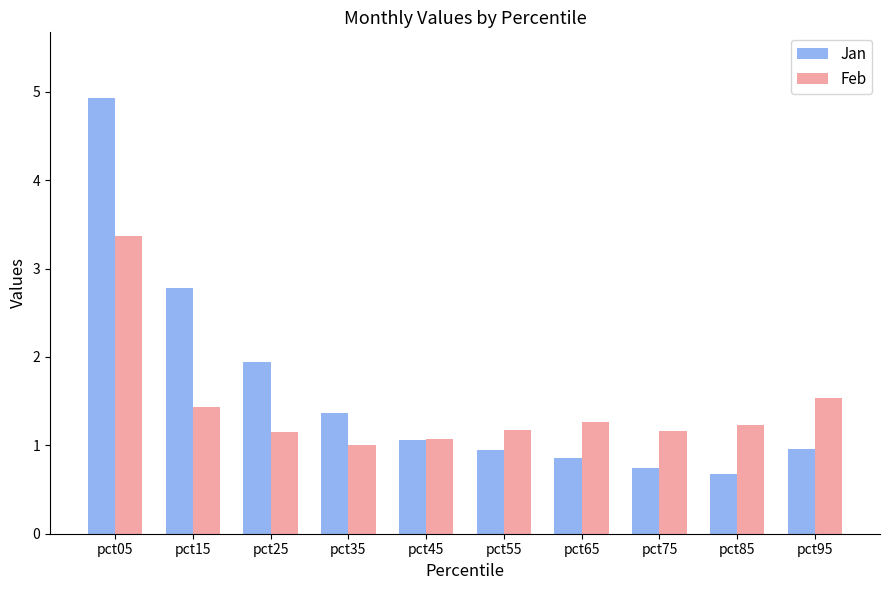

Which series has the widest spread of values?

Jan